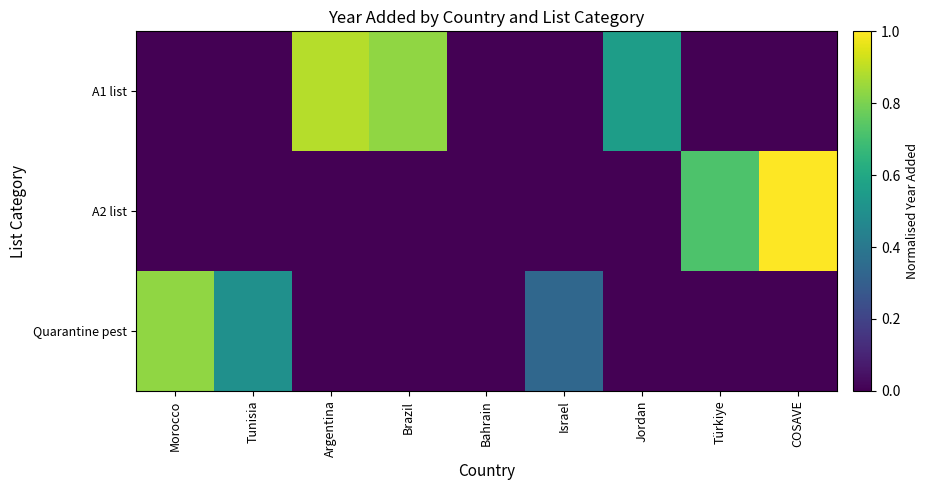

Reading left to right, what are all the values shown in this chart?

A1 list: Morocco=0.0	Tunisia=0.0	Argentina=0.9	Brazil=0.8	Bahrain=0.0	Israel=0.0	Jordan=0.6	Türkiye=0.0	COSAVE=0.0
A2 list: Morocco=0.0	Tunisia=0.0	Argentina=0.0	Brazil=0.0	Bahrain=0.0	Israel=0.0	Jordan=0.0	Türkiye=0.7	COSAVE=1.0
Quarantine pest: Morocco=0.8	Tunisia=0.5	Argentina=0.0	Brazil=0.0	Bahrain=0.0	Israel=0.3	Jordan=0.0	Türkiye=0.0	COSAVE=0.0